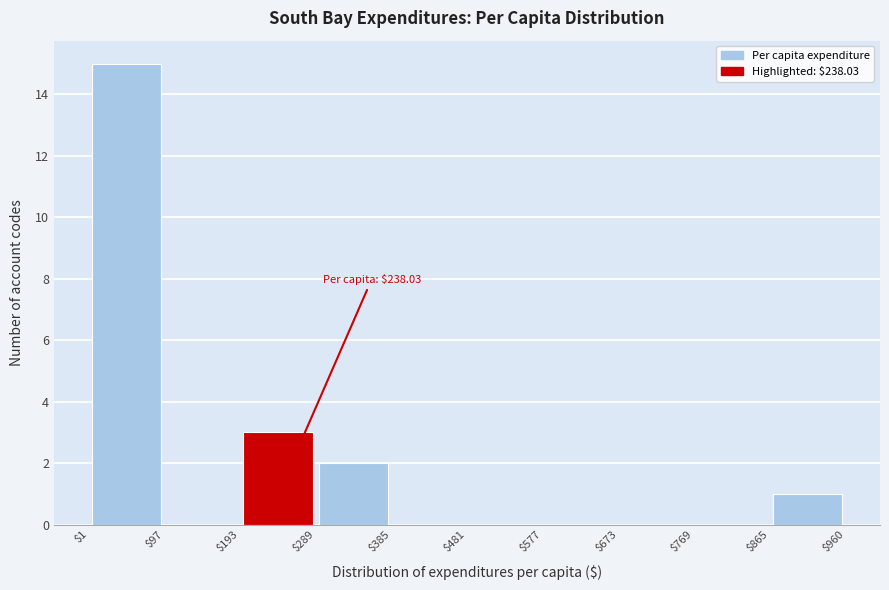

Over which range of the x-axis is the bar tallest?

$1 to $97